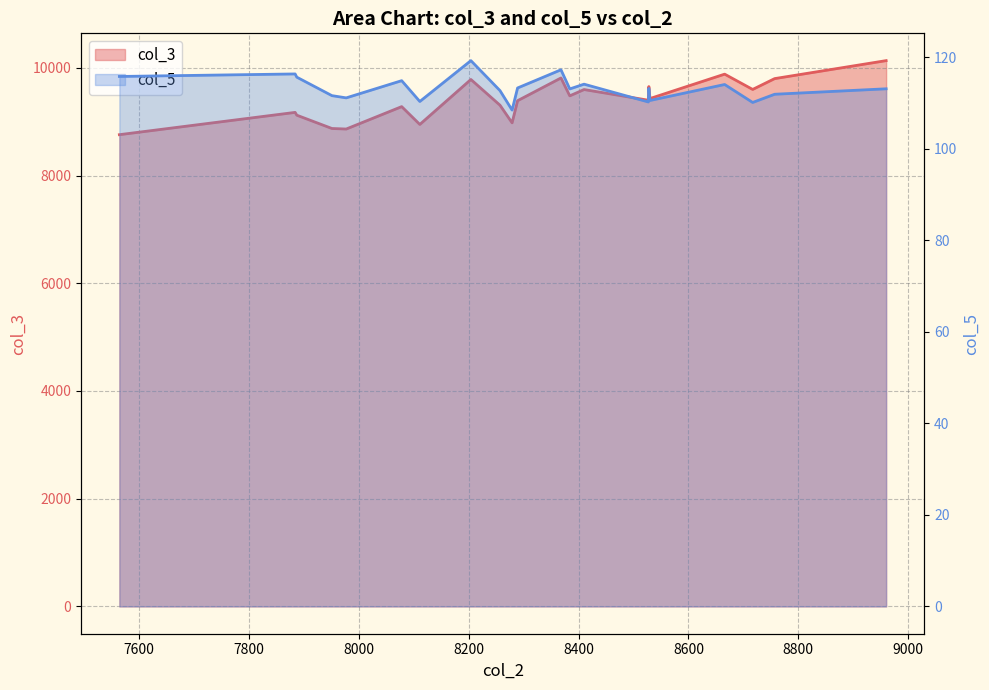

Between 7800 and 20, which series saw the biggest shift?

col_3